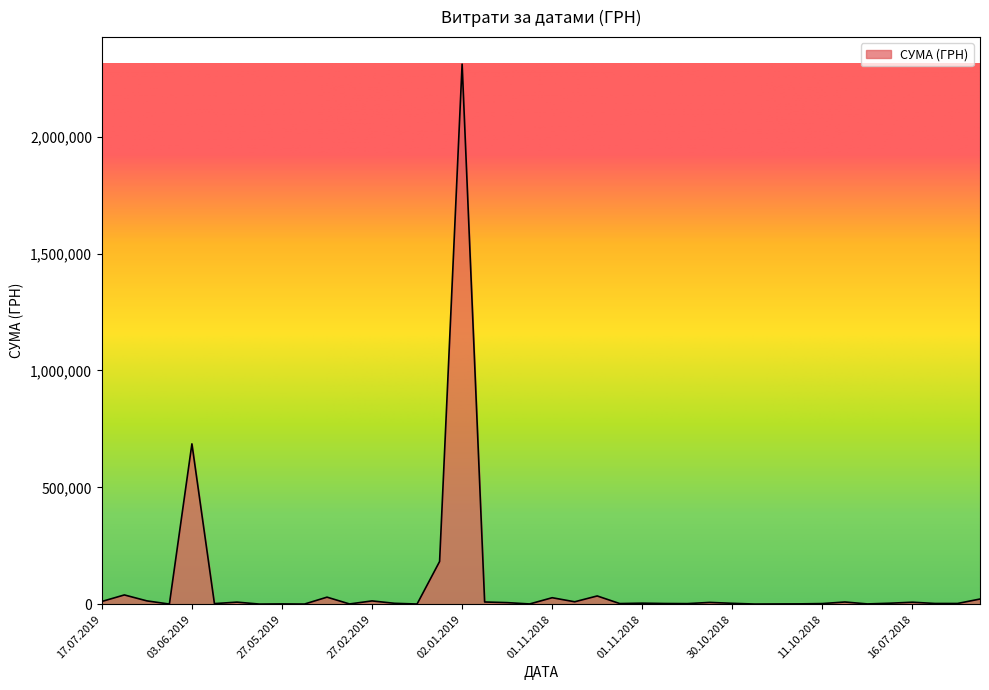

What is the maximum value shown in the chart?

2310253.5